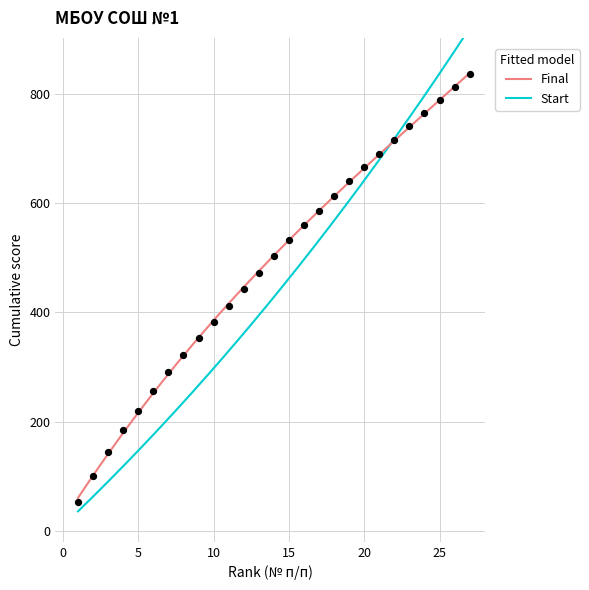

What is the ratio of the value at 21 to the value at 14?

1.4